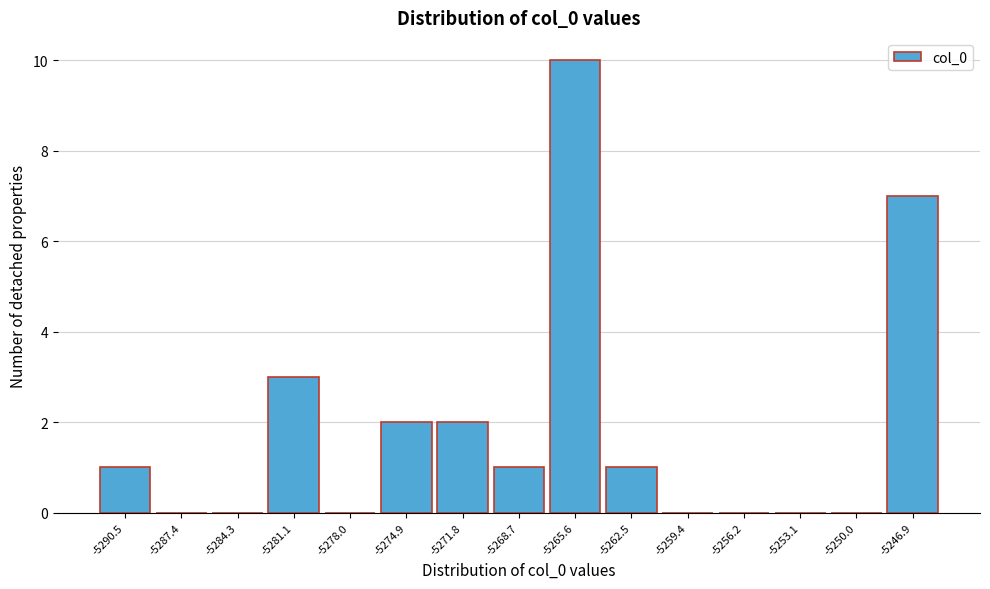

Over which range of the x-axis is the bar tallest?

-5267.0 to -5264.0